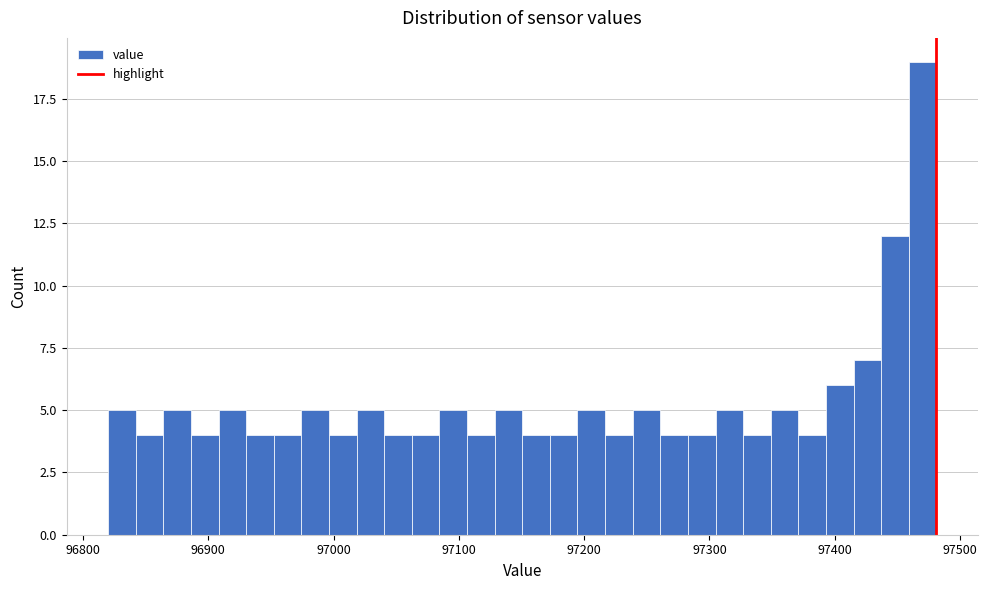

Around what value on the x-axis is the tallest bar? Give the approximate position of its centre, as read against the axis.

97470